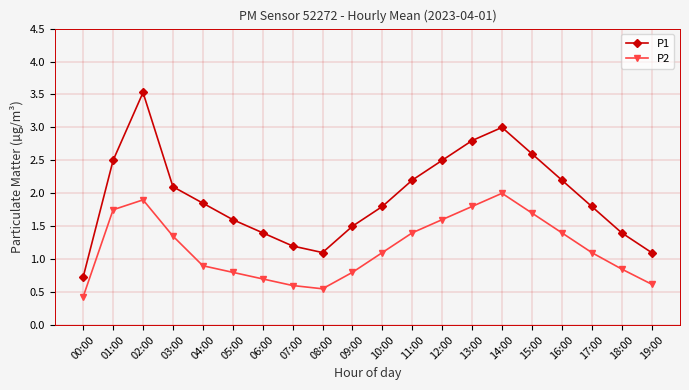

What is the maximum value shown in the chart?

3.5